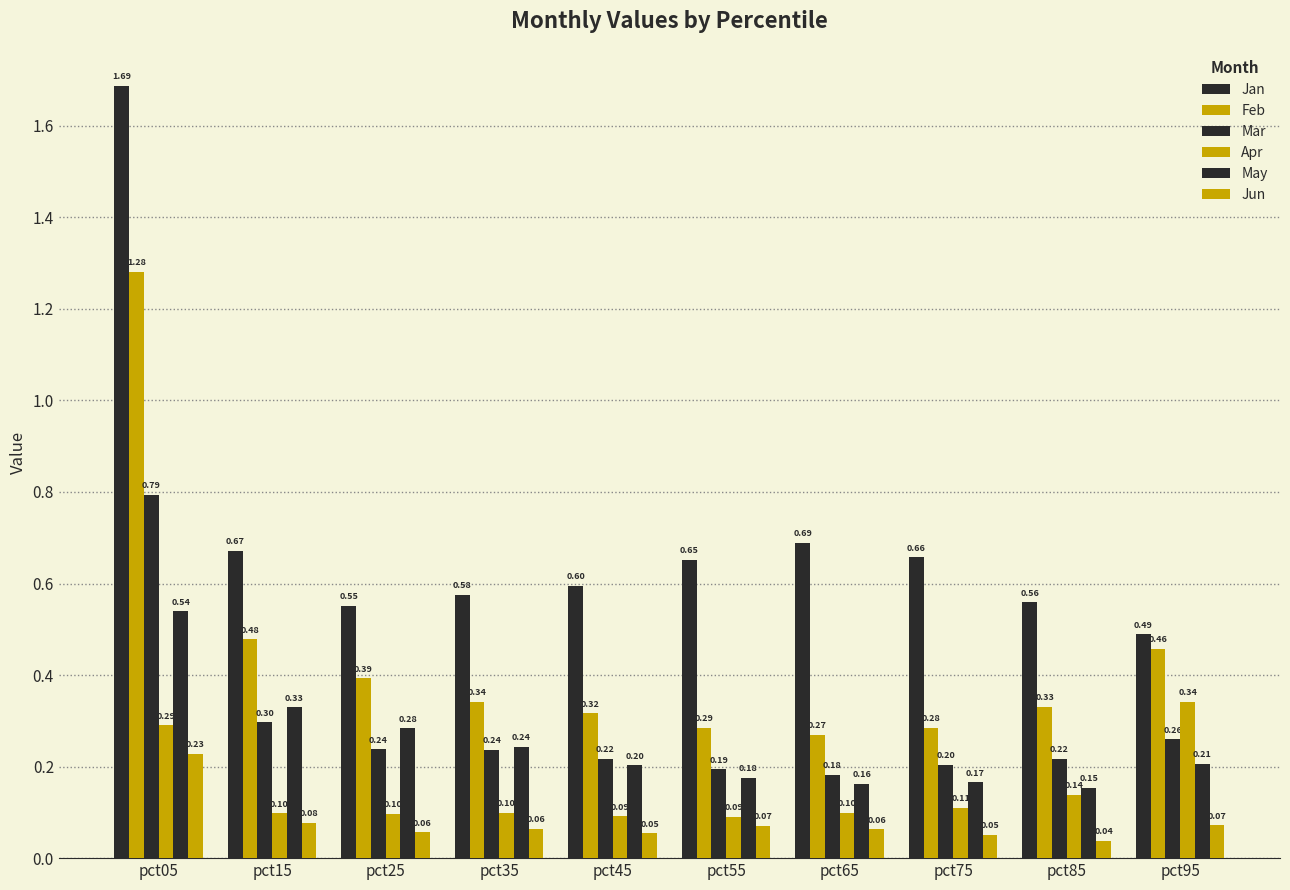

Is the value of May at pct05 greater than the value of Mar at pct15?

Yes